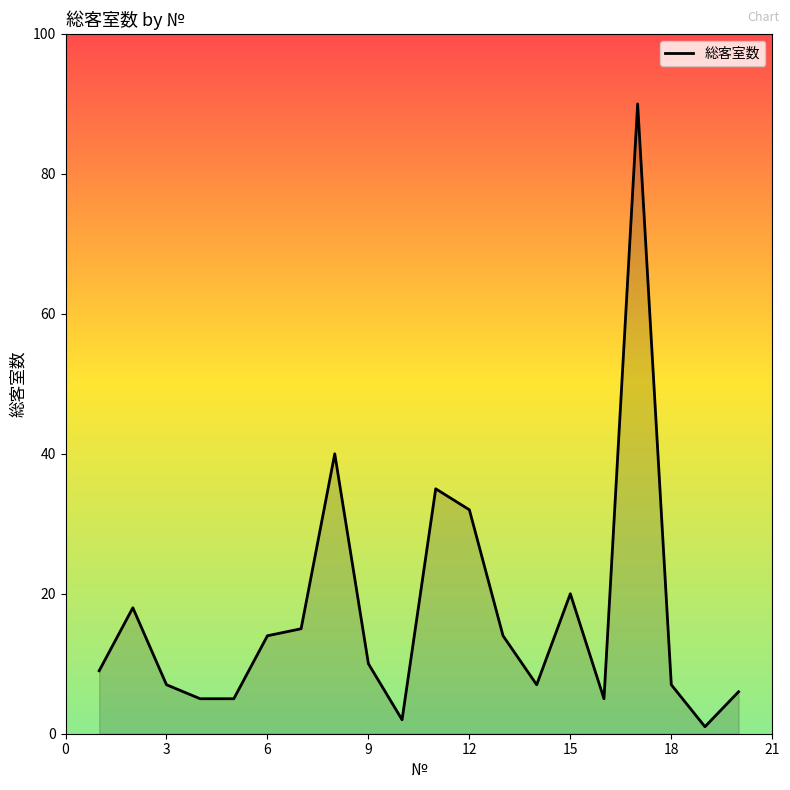

What is the maximum value shown in the chart?

90